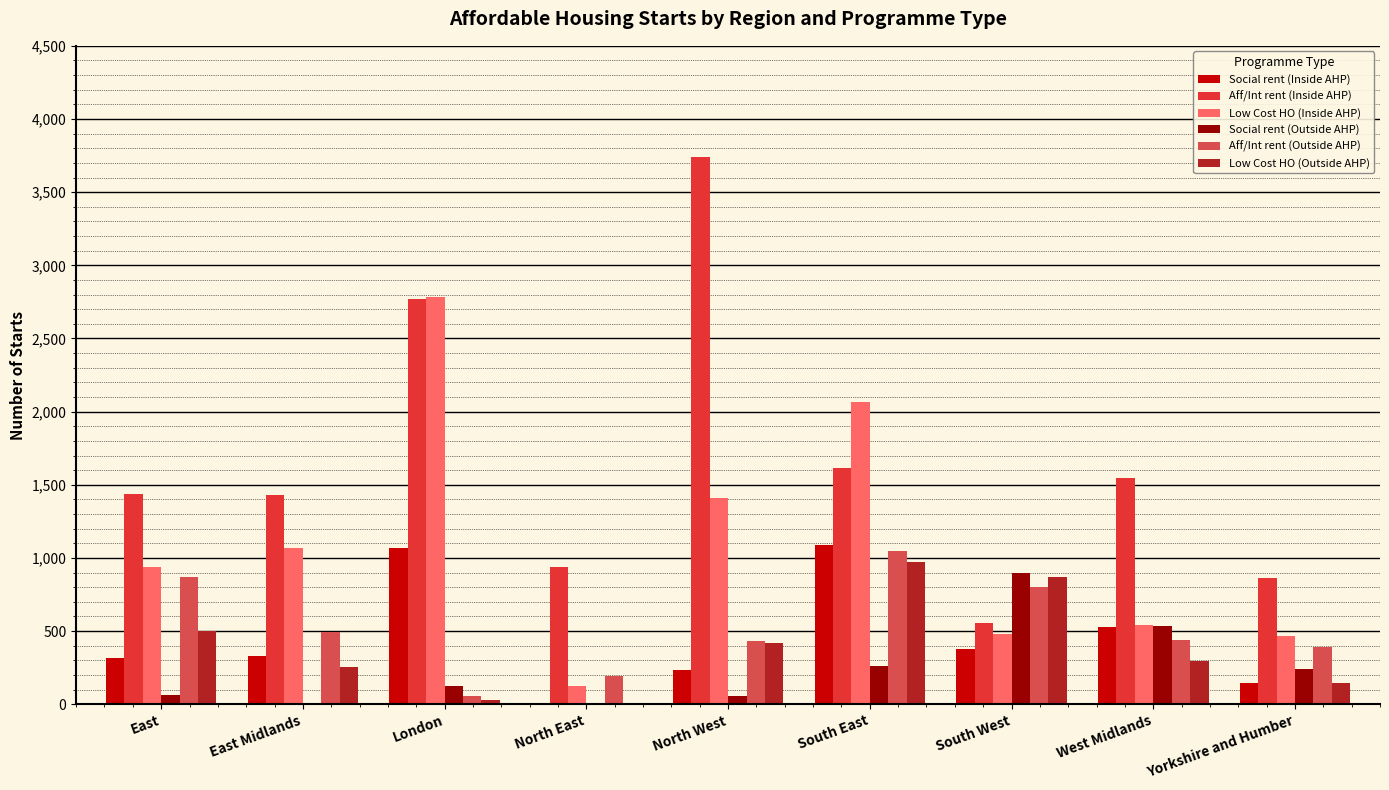

What are all the series names shown in the legend?

Social rent (Inside AHP), Aff/Int rent (Inside AHP), Low Cost HO (Inside AHP), Social rent (Outside AHP), Aff/Int rent (Outside AHP), Low Cost HO (Outside AHP)